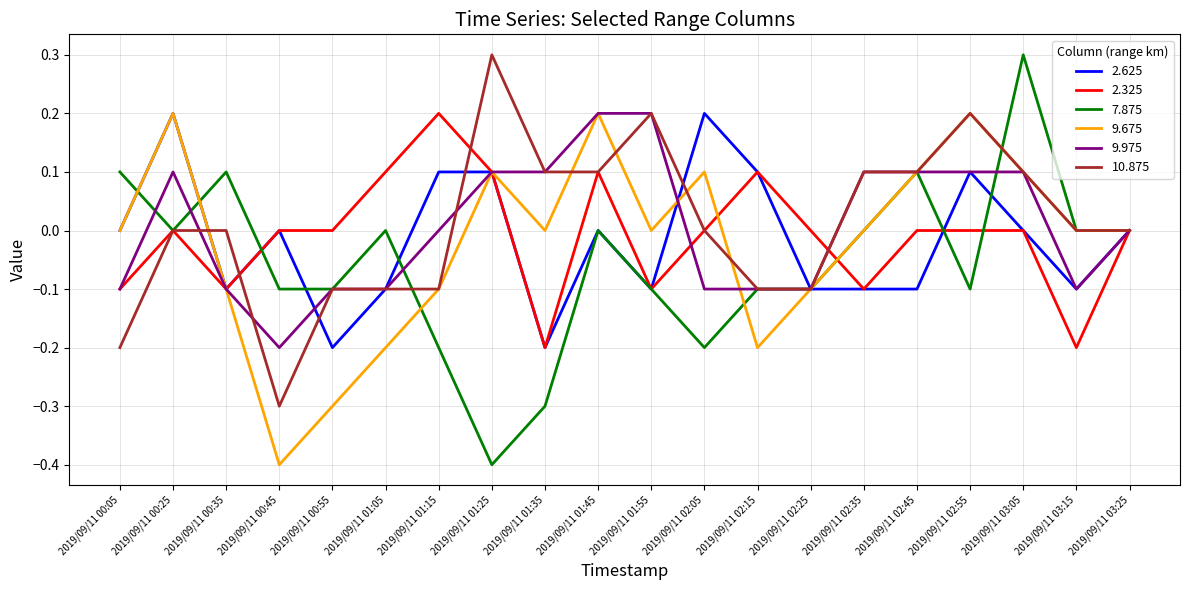

The 2.325 series shows -0.2 at 2019/09/11 02:35. True or false?

False